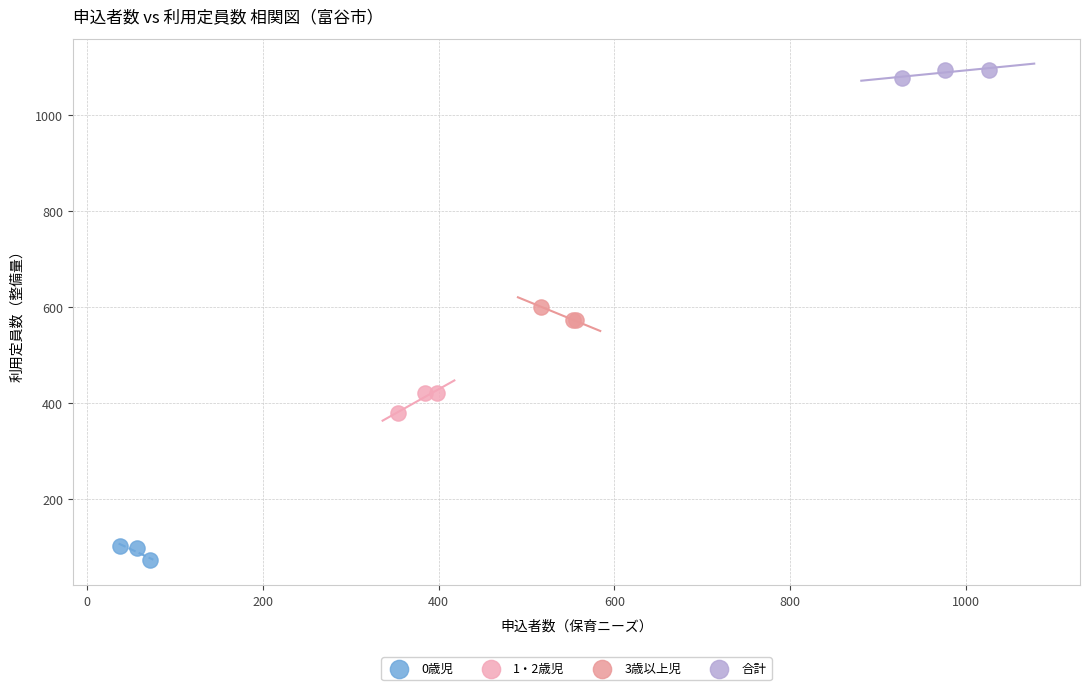

Which series reaches the maximum Y coordinate?

合計